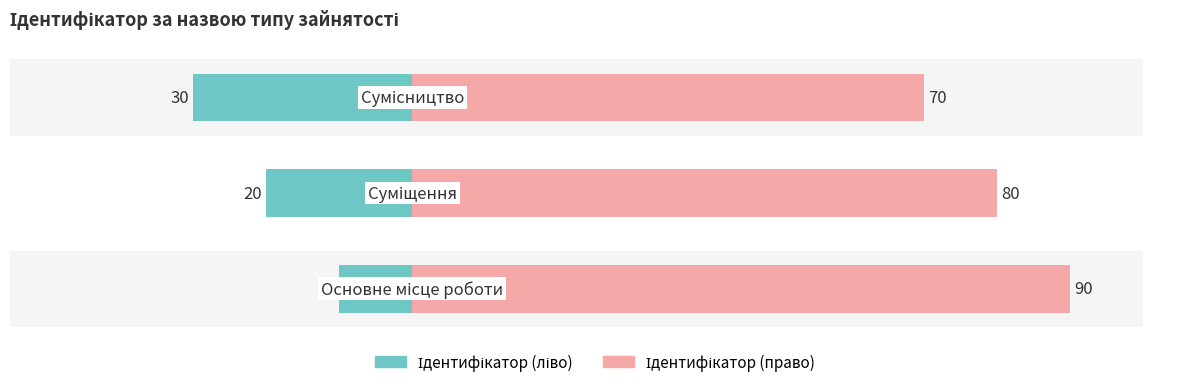

What is the average value of the Ідентифікатор (ліво) series?

20